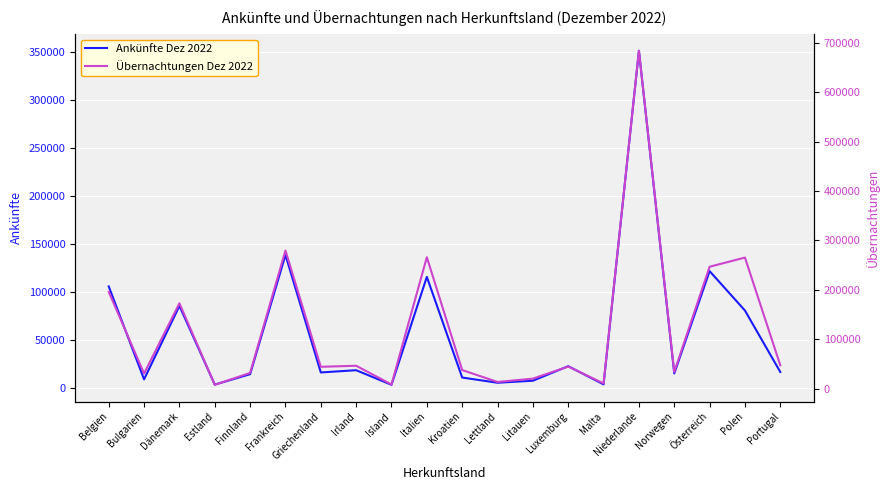

True or false: Ankünfte Dez 2022 and Übernachtungen Dez 2022 intersect in this chart.

False